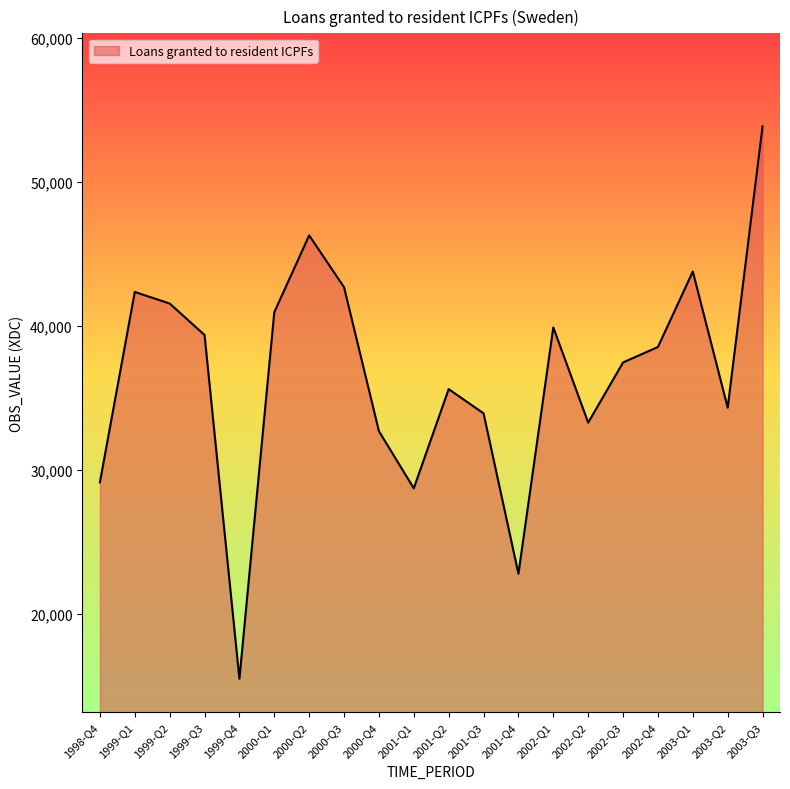

The value at 2001-Q3 is 33928. True or false?

True